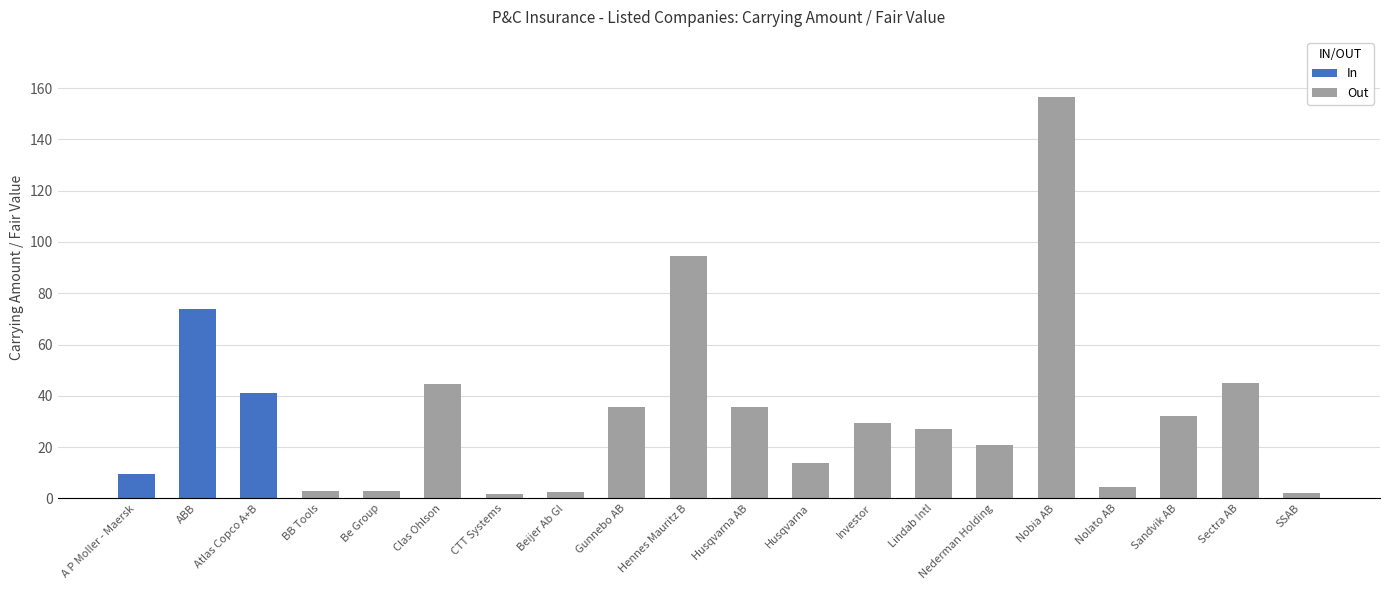

What is the difference between the values at Nobia AB and Sandvik AB?

124.4